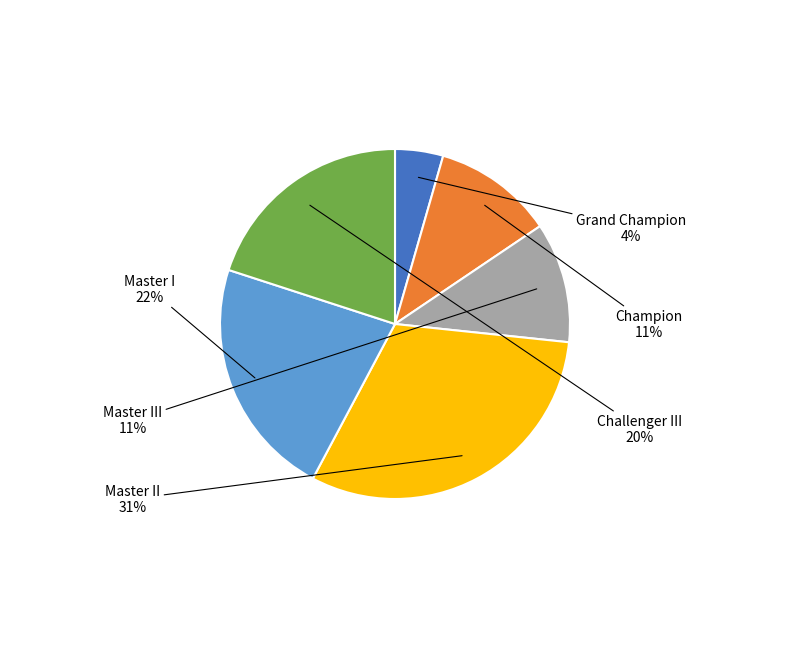

To the nearest percent, what is the difference between the largest and smallest slice percentages?

27%